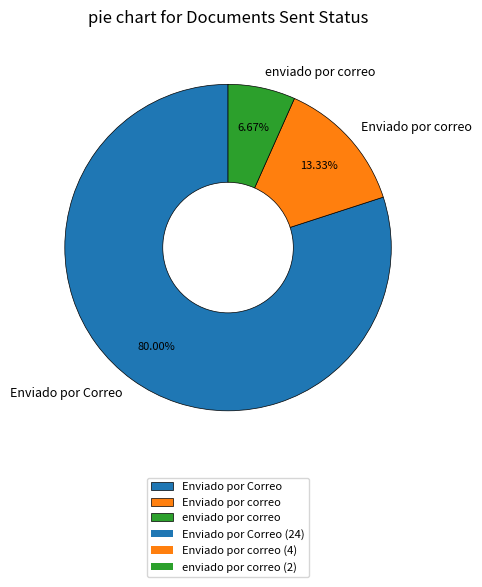

Which slice is the smallest?

enviado por correo